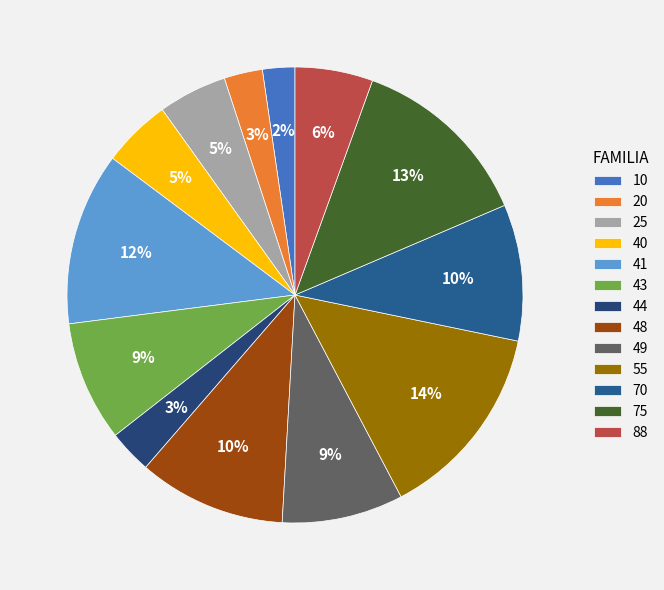

Count the number of slices in the pie.

13